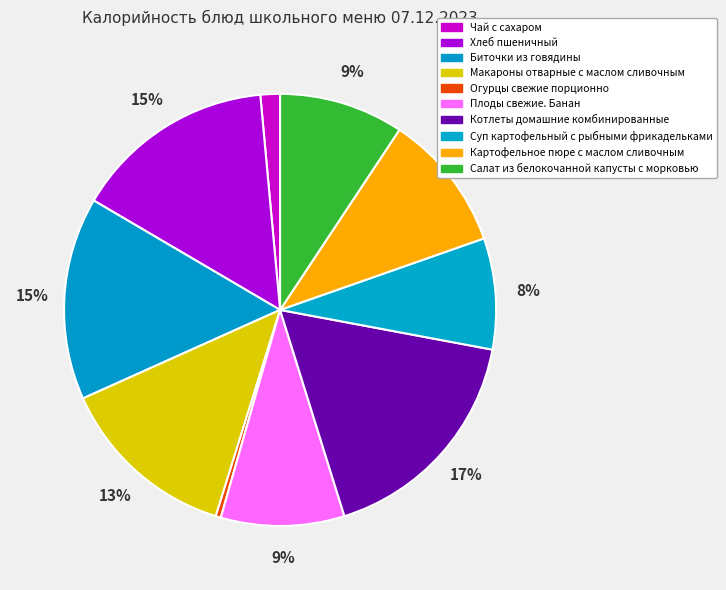

Does Макароны отварные с маслом сливочным account for over 50% of the chart?

No